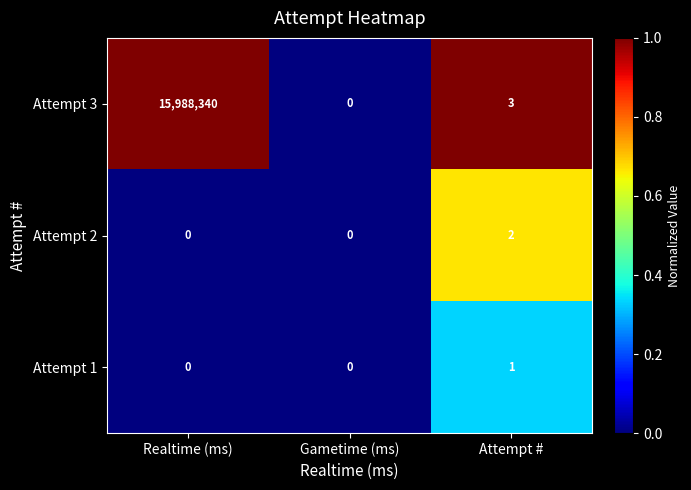

How many data points does each series have?

3